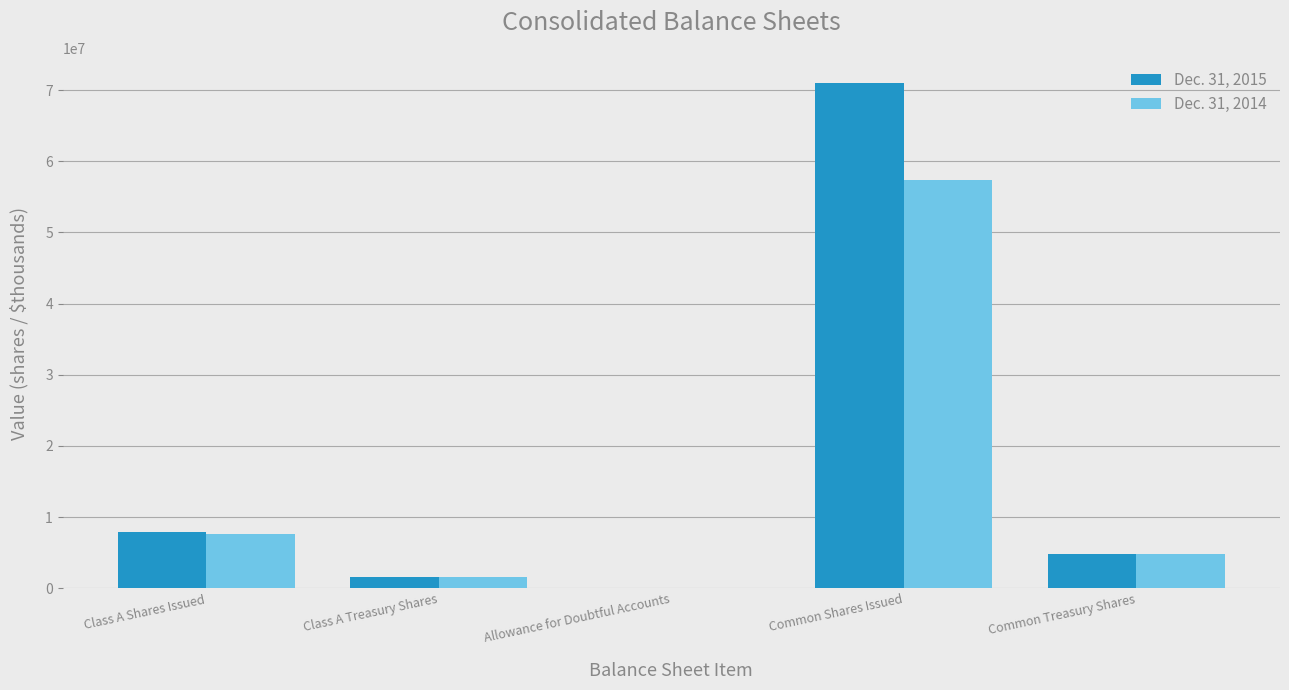

Reading left to right, list all the values displayed in this chart.

Dec. 31, 2015: 7855381	1611371	1794	70989246	4882705
Dec. 31, 2014: 7567868	1578554	1667	57326180	4814716